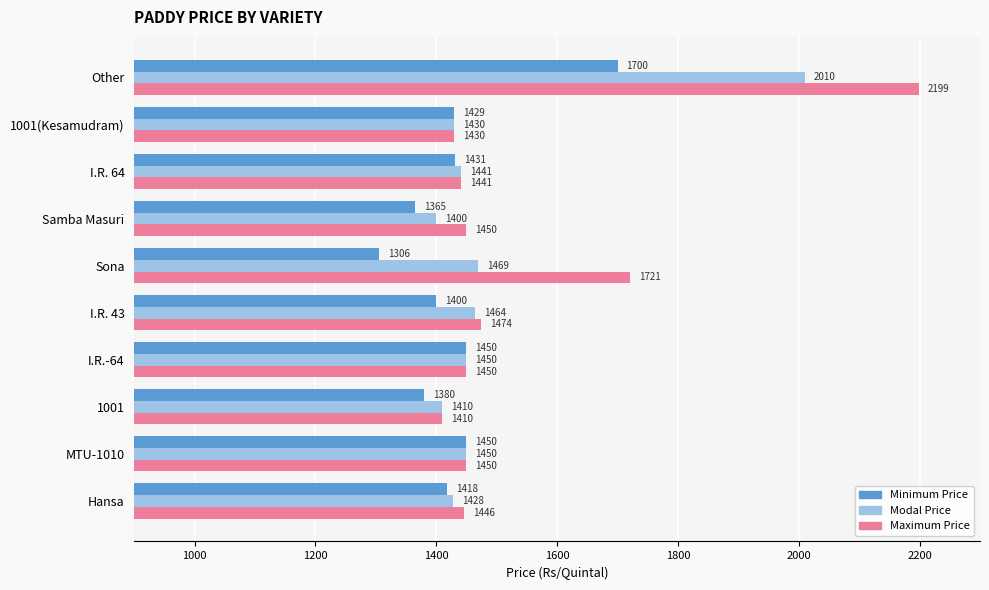

Is it true that Maximum Price equals 1450 at MTU-1010?

True